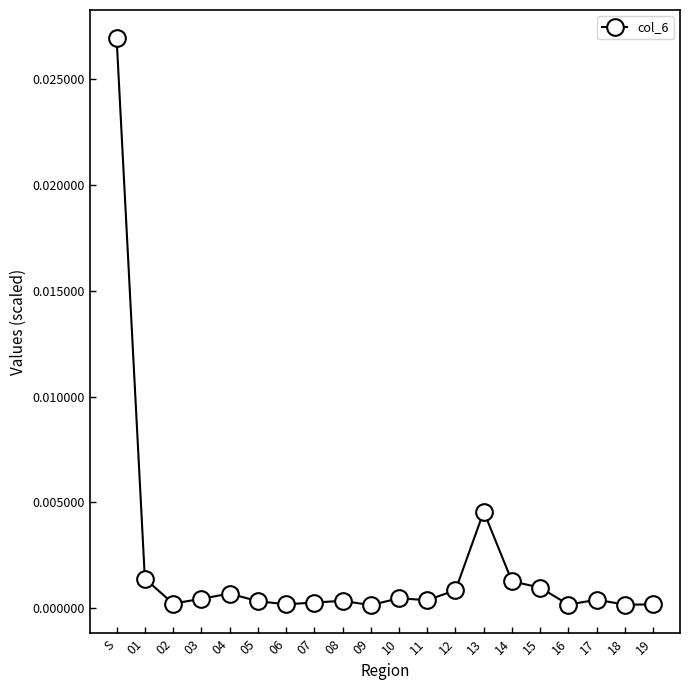

True or false: the data has more than 1 interior local peaks.

True